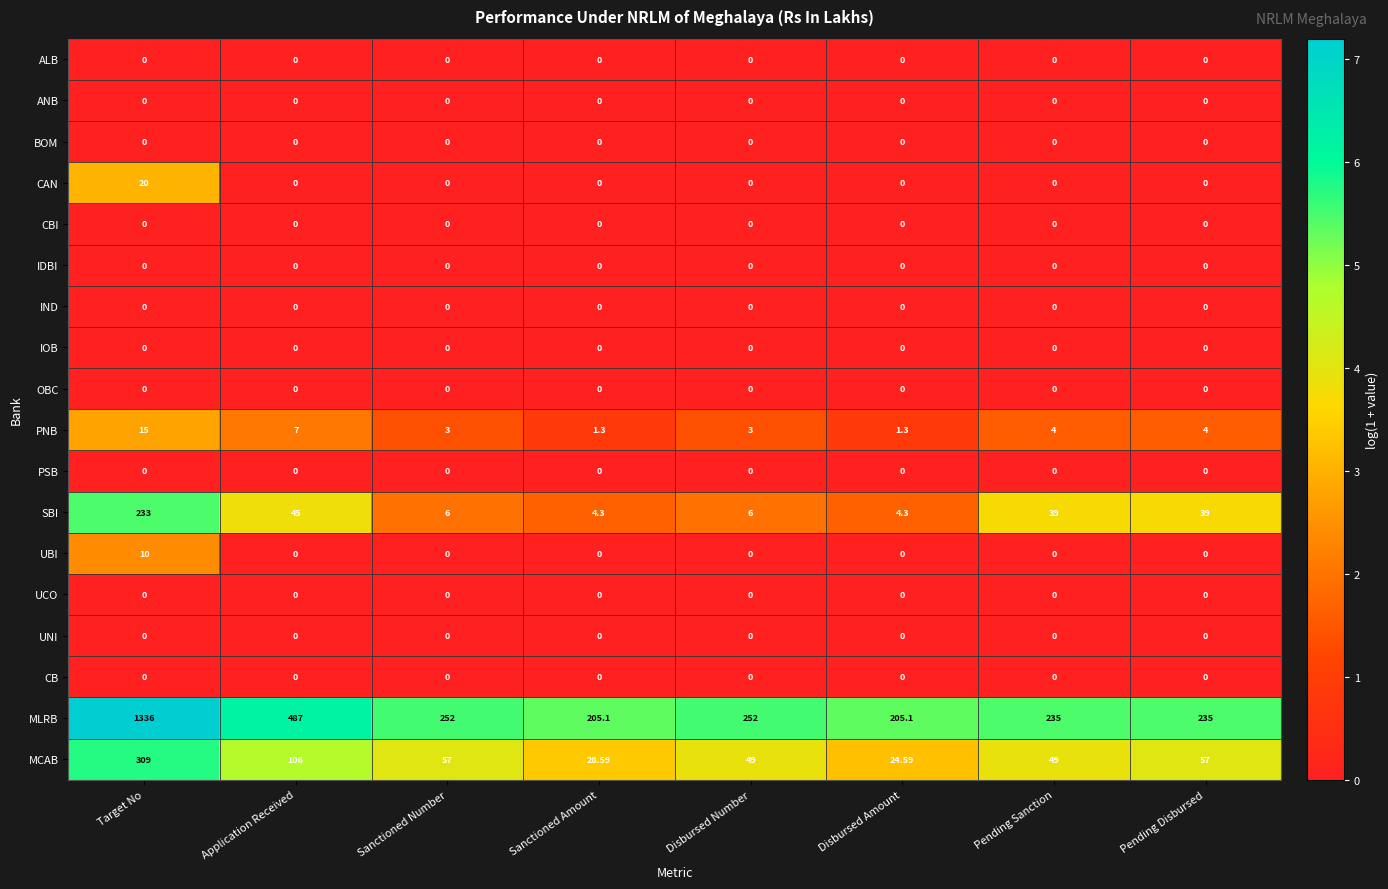

Which series changed the most between Sanctioned Number and Sanctioned Amount?

MLRB